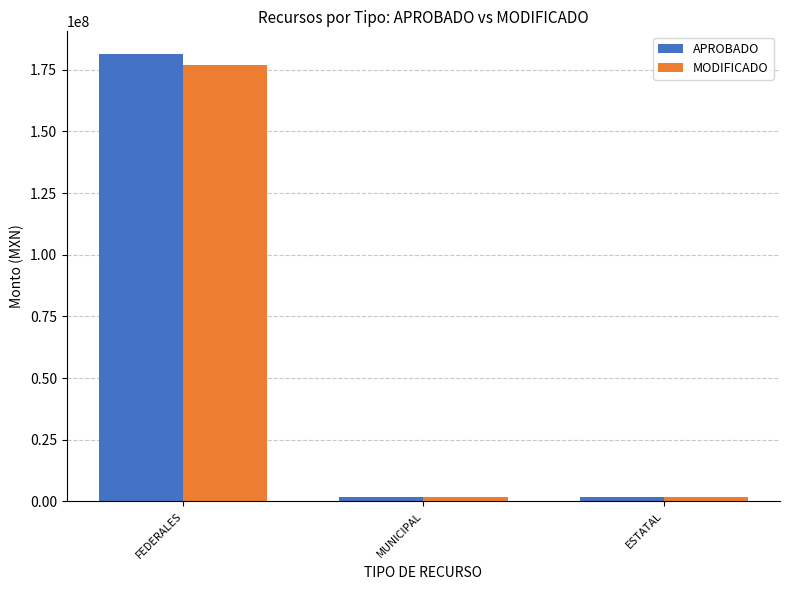

What is the maximum value shown in the chart?

181540482.6